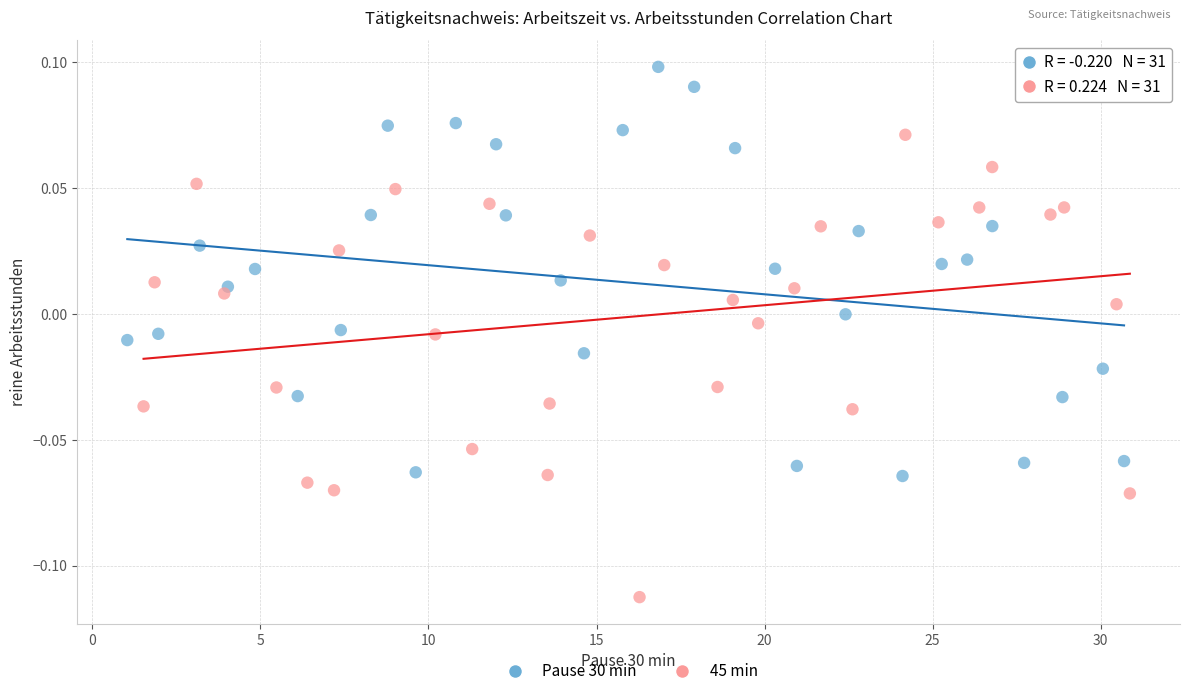

Which series has the widest spread of Y values?

45 min